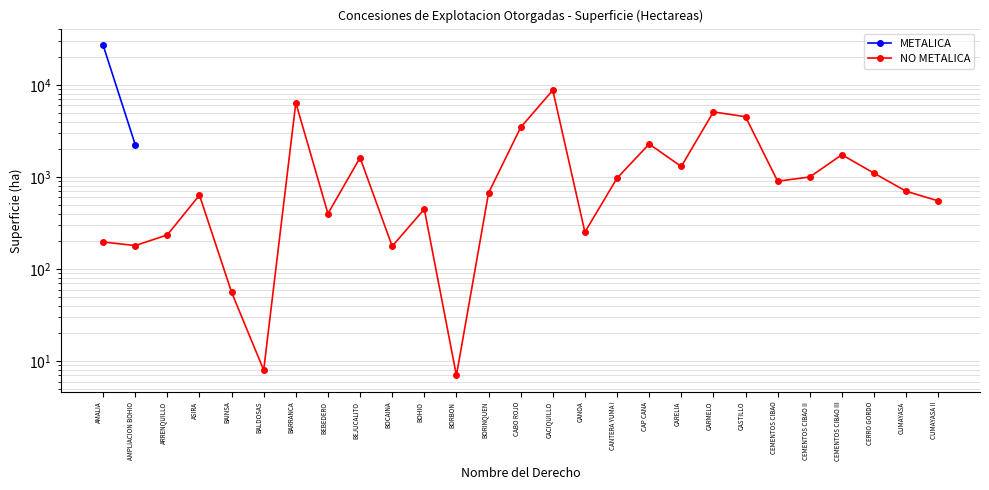

What is the difference between the maximum and minimum values?

8743